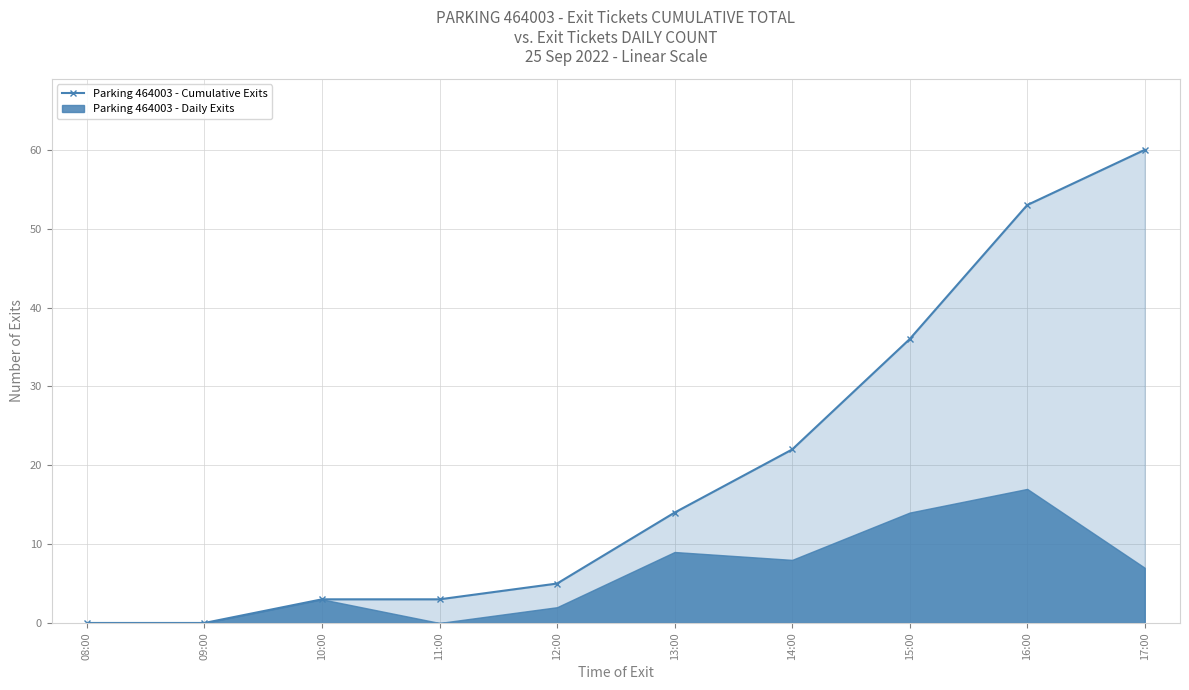

The value at 10:00 is 2. True or false?

False